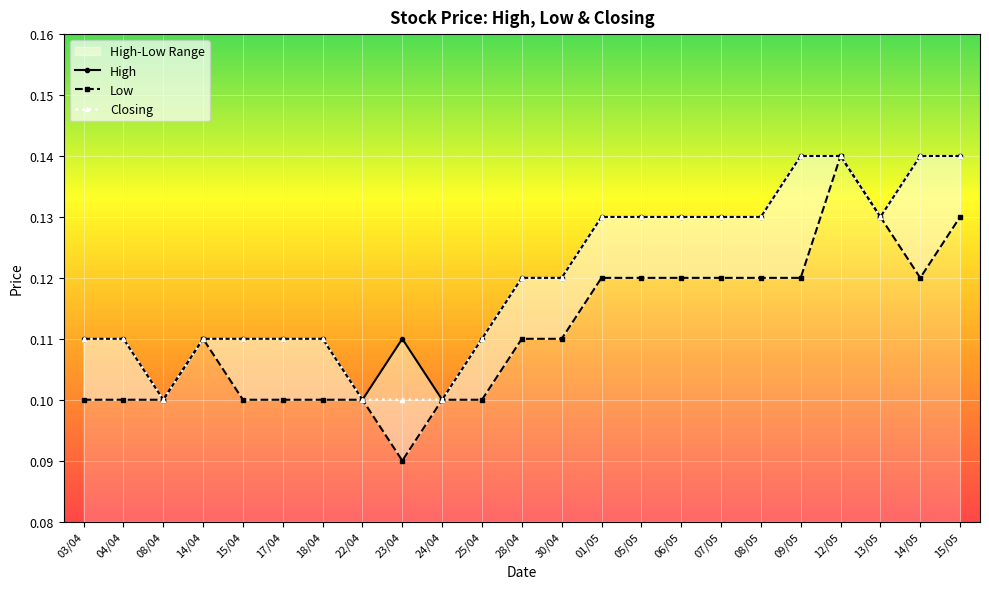

True or false: Closing and Low cross at least once.

False